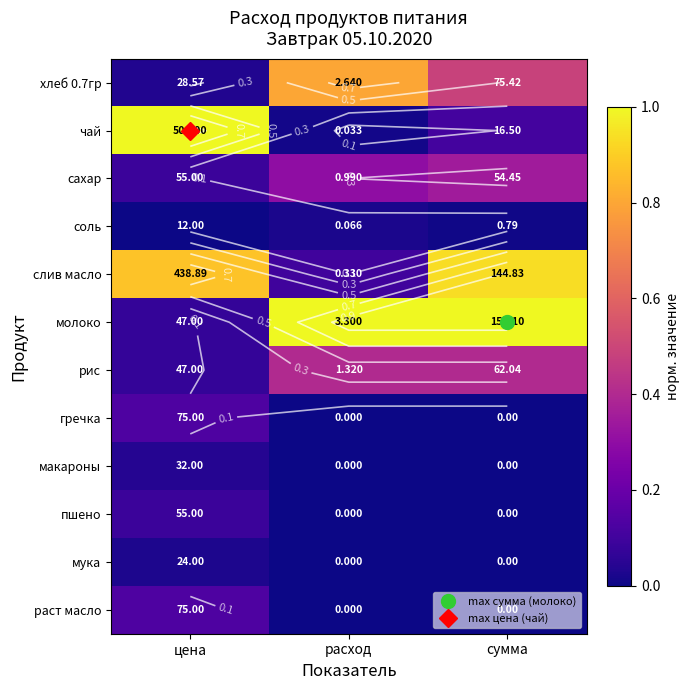

How many рис values are between 0 and 1?

3